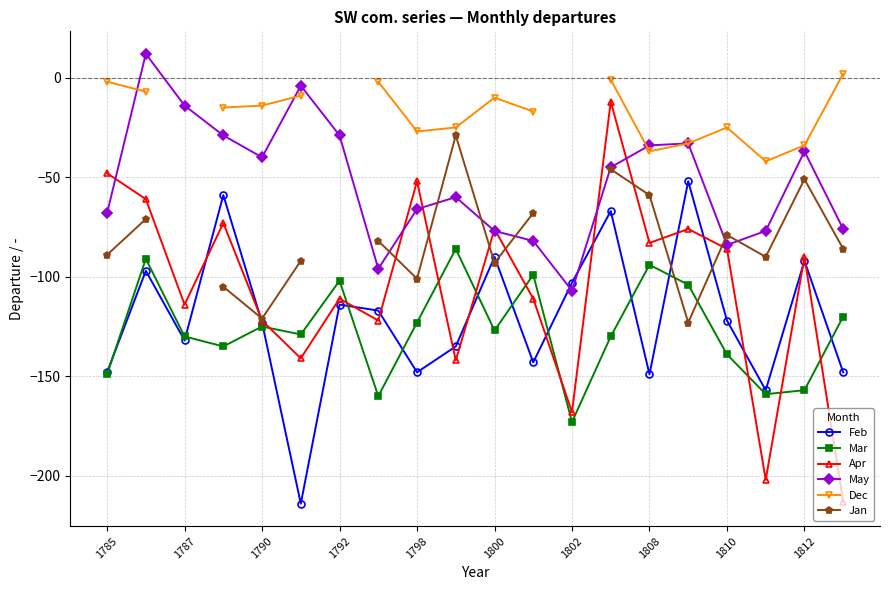

What value does the May series have at 15?

-33.0